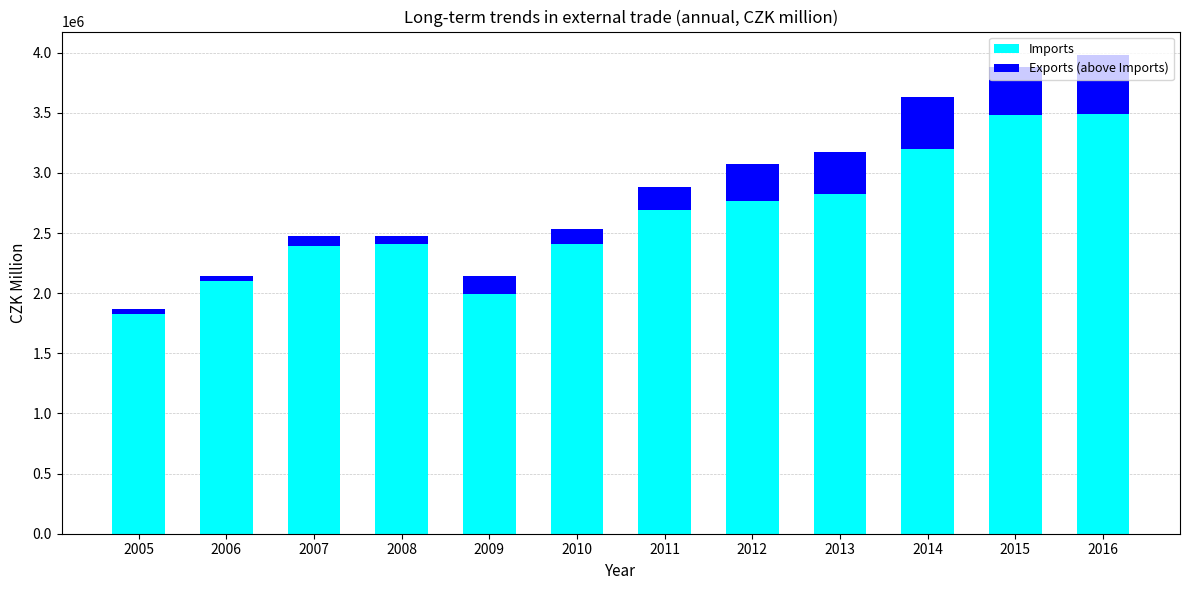

What is the average value of the Imports series?

2631337